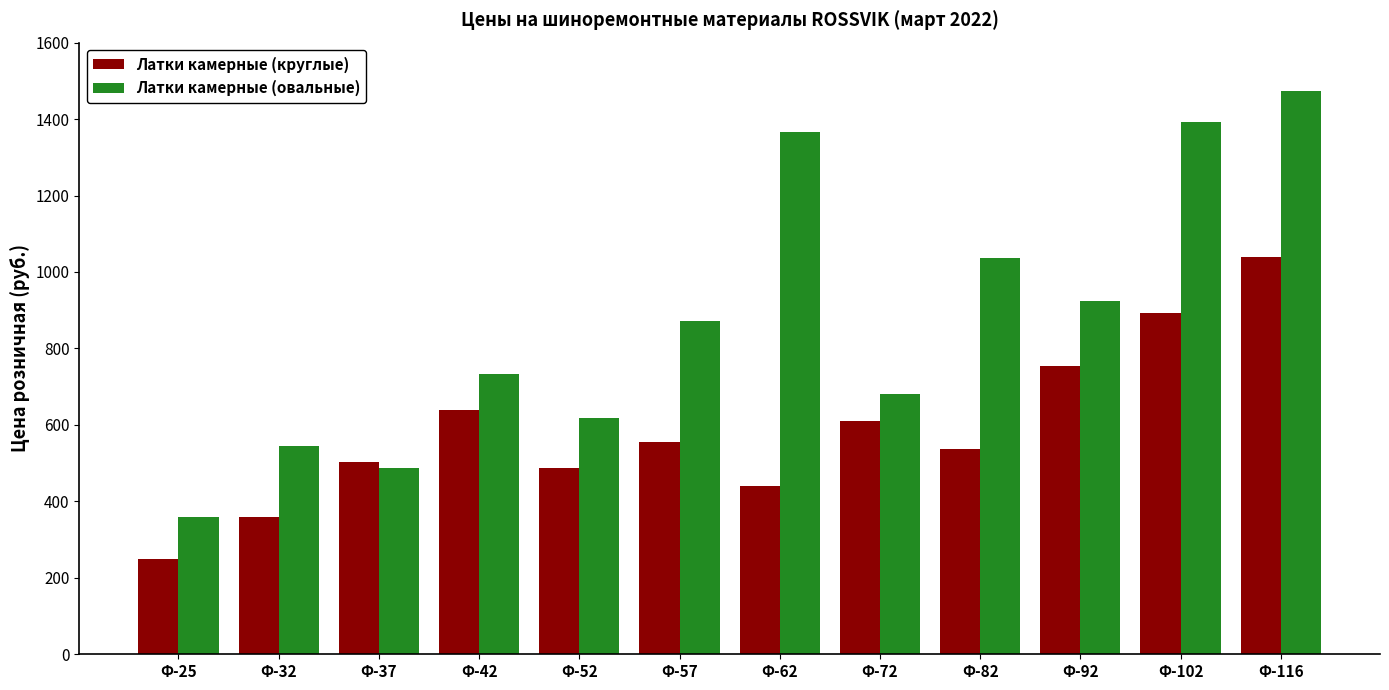

What is the value of the Латки камерные (овальные) bar at the 2nd from the left?

546